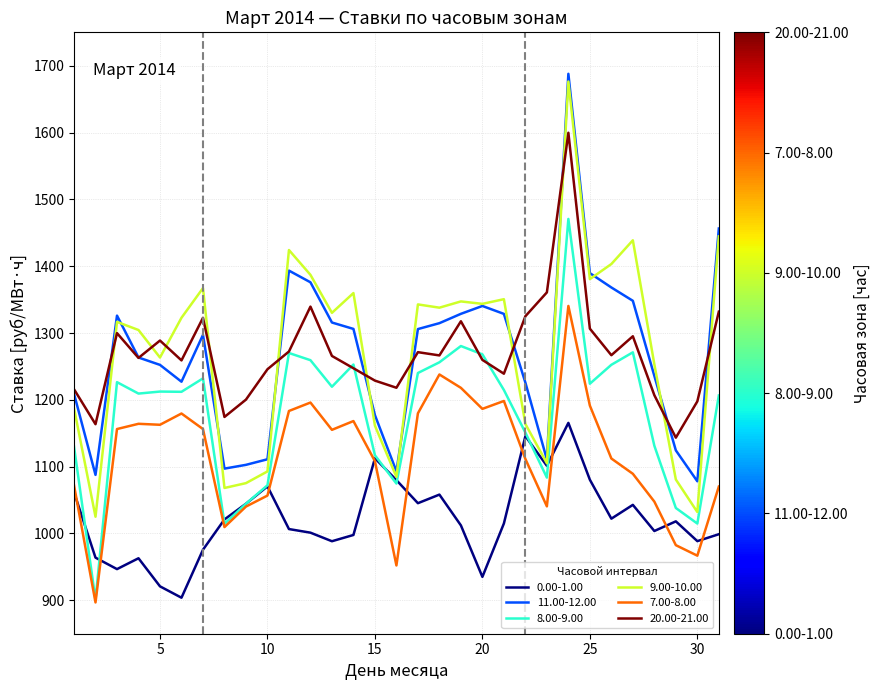

Which series has the largest range (max minus min)?

9.00-10.00